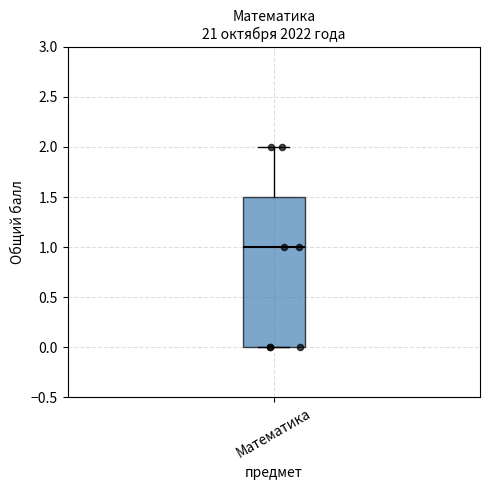

Transcribe this box plot: give where the median line is, the range the box spans, and where the two whiskers end, as read against the y-axis. The values are not printed on the chart, so give them approximately, as read against the axis.

median 1.0, box 0.0 to 1.5, whiskers 0.0 to 2.0